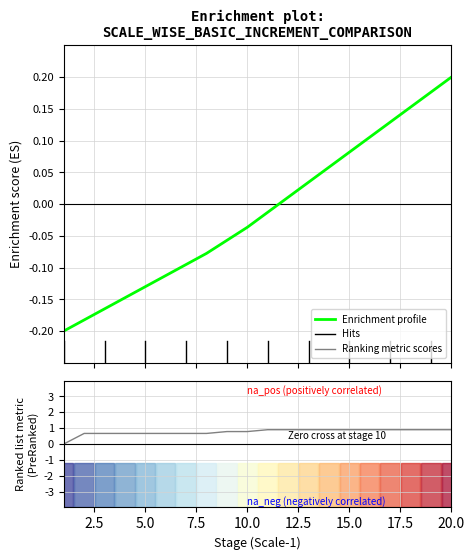

True or false: Enrichment profile has a value of -0.3 at 2.5.

False